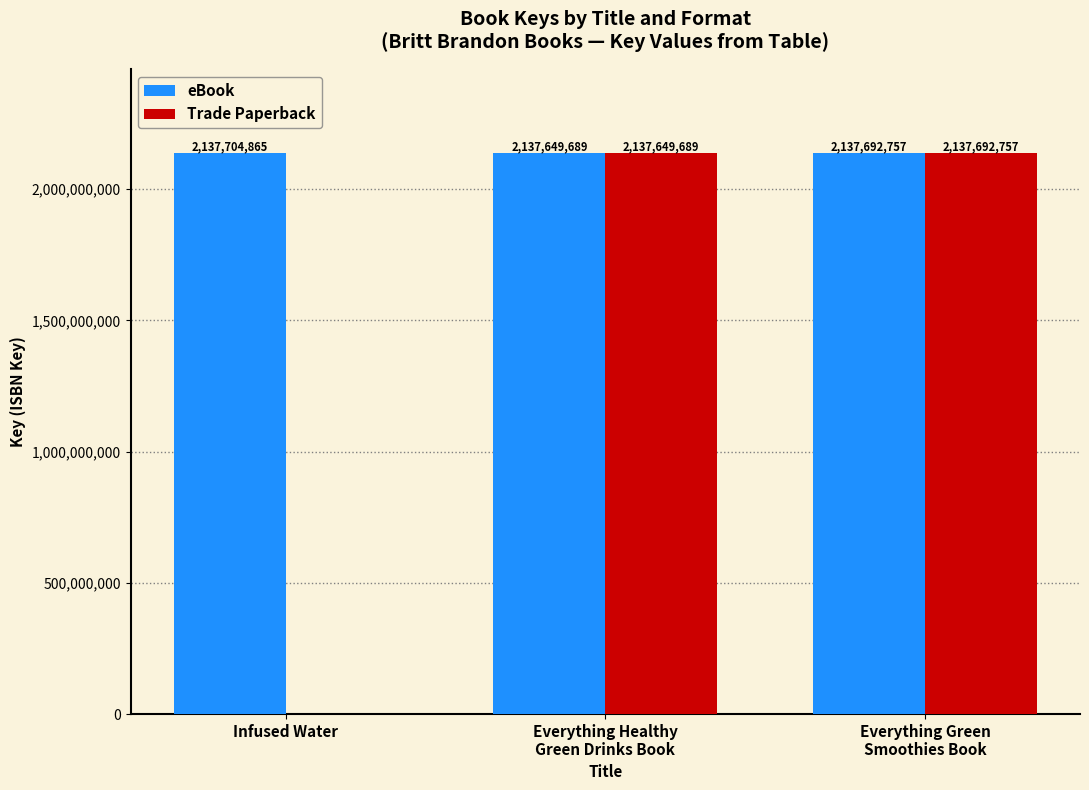

What is the total value across all series at Everything Green
Smoothies Book?

4275385514